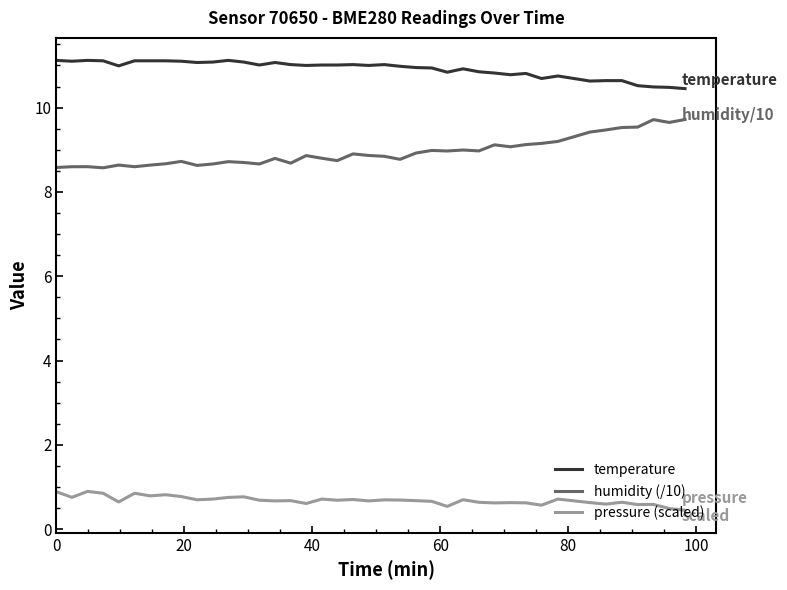

Which series has the largest total across all categories?

temperature